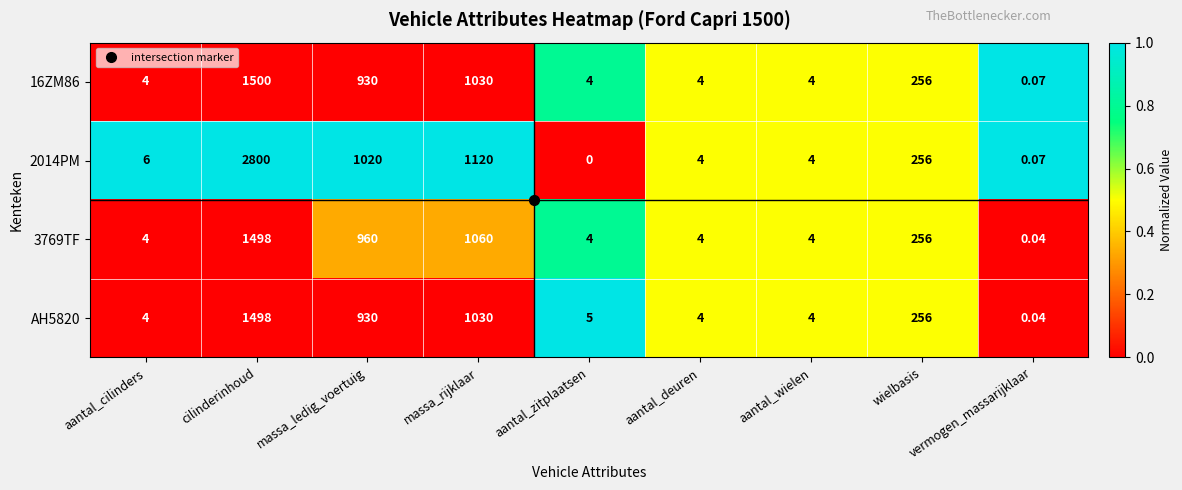

At which label does 2014PM reach its peak?

cilinderinhoud